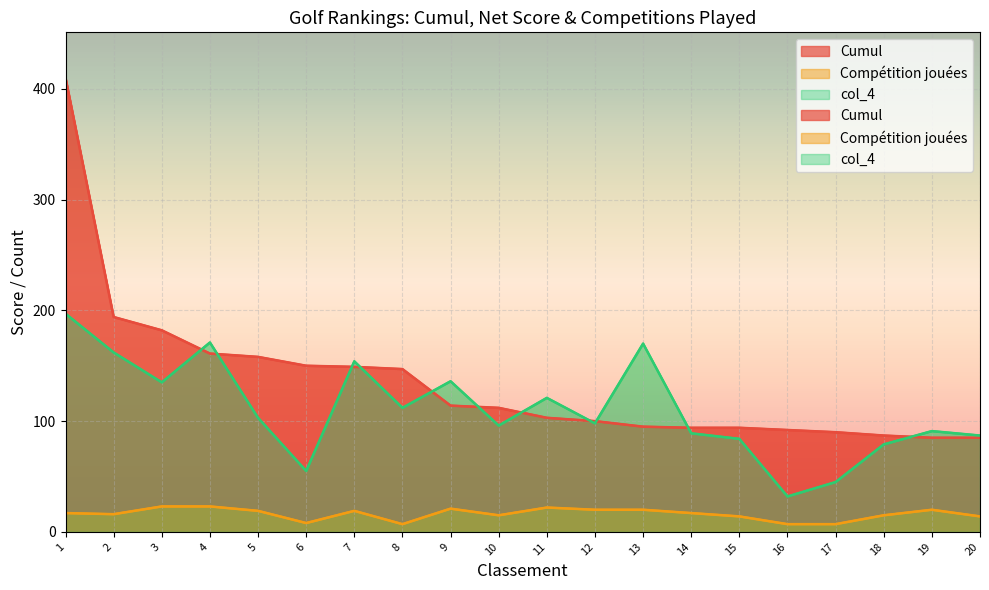

Reading left to right, list all the values displayed in this chart.

Cumul: 410	194	182	161	158	150	149	147	114	112	103	100	95	94	94	92	90	87	85	85
Compétition jouées: 17	16	23	23	19	8	19	7	21	15	22	20	20	17	14	7	7	15	20	14
col_4: 197	162	135	171	103	55	154	112	136	96	121	98	170	89	84	32	45	79	91	87